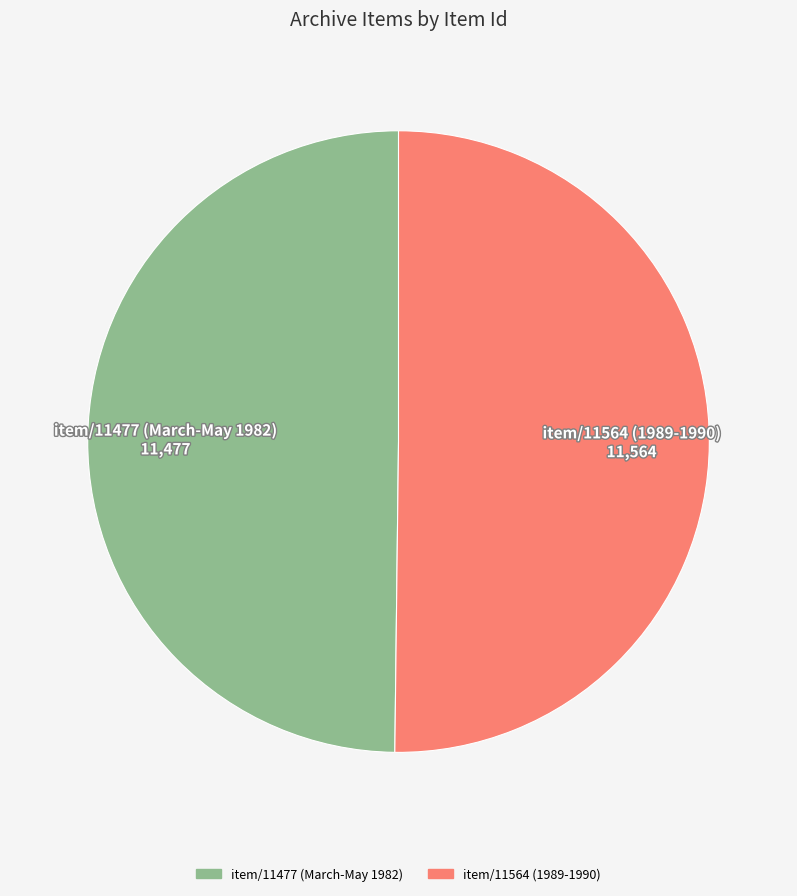

Is it true that item/11477 (March-May 1982) is 50% of the pie?

True